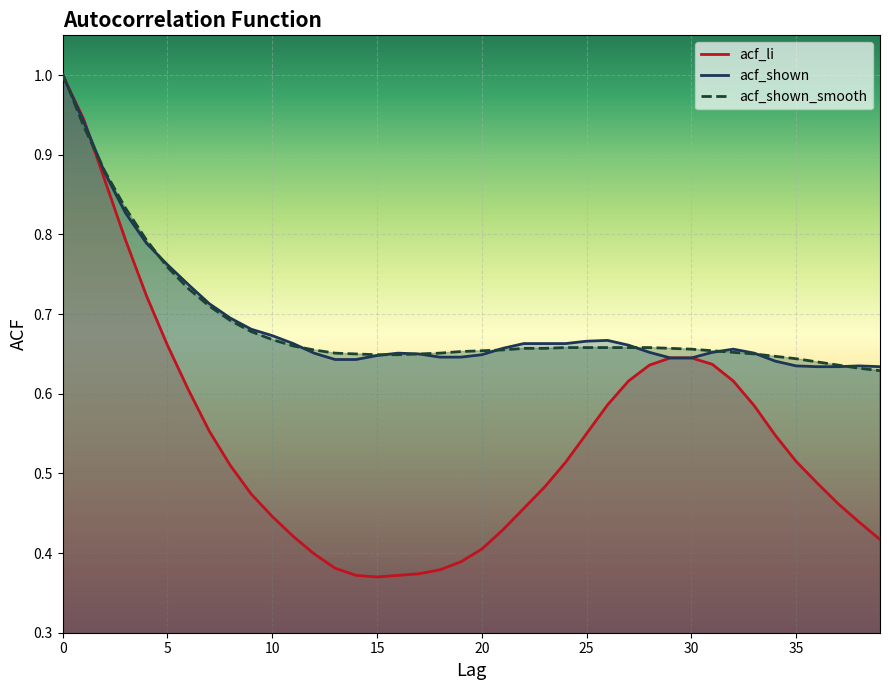

Is it true that acf_shown_smooth equals 0.6 at 39?

True